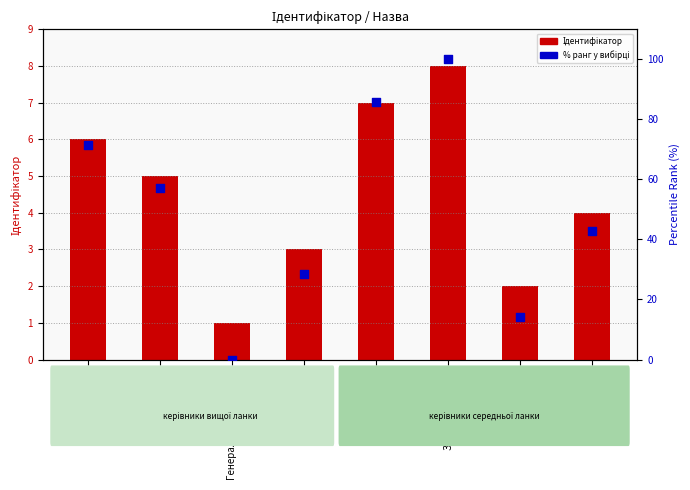

At which category is the sum across all series the highest?

Завідувач філією